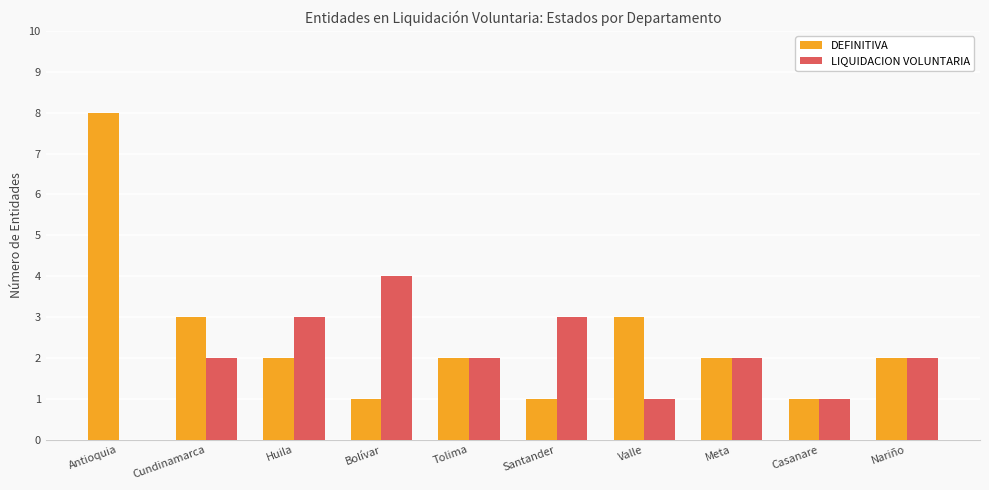

Which series changed the most between Antioquia and Tolima?

DEFINITIVA